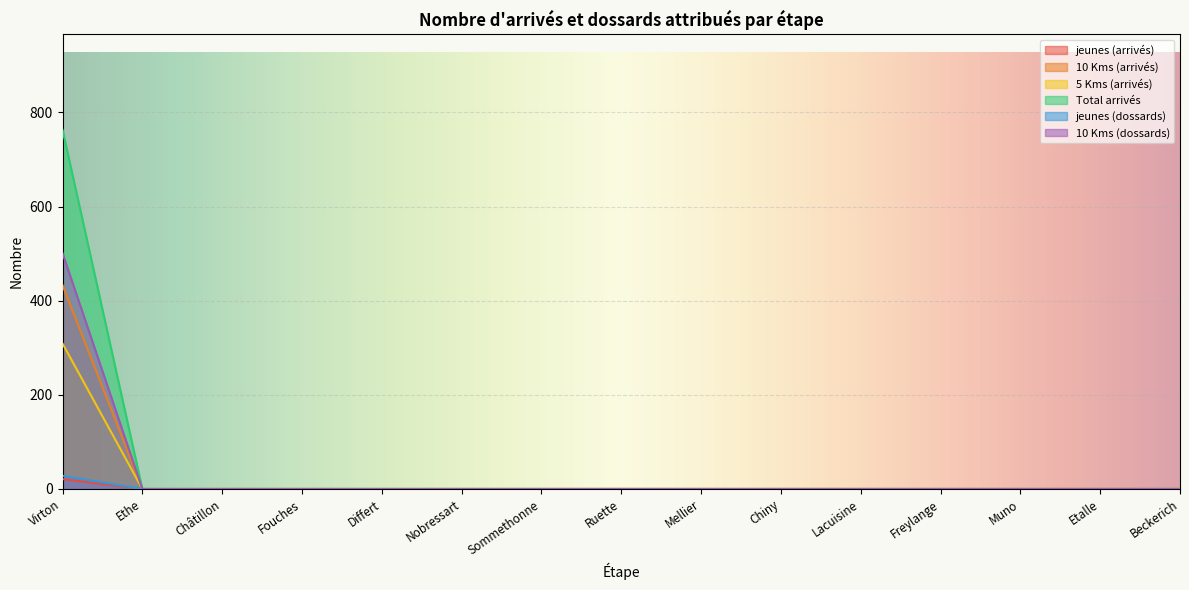

What is the highest value of the jeunes (dossards) series?

28